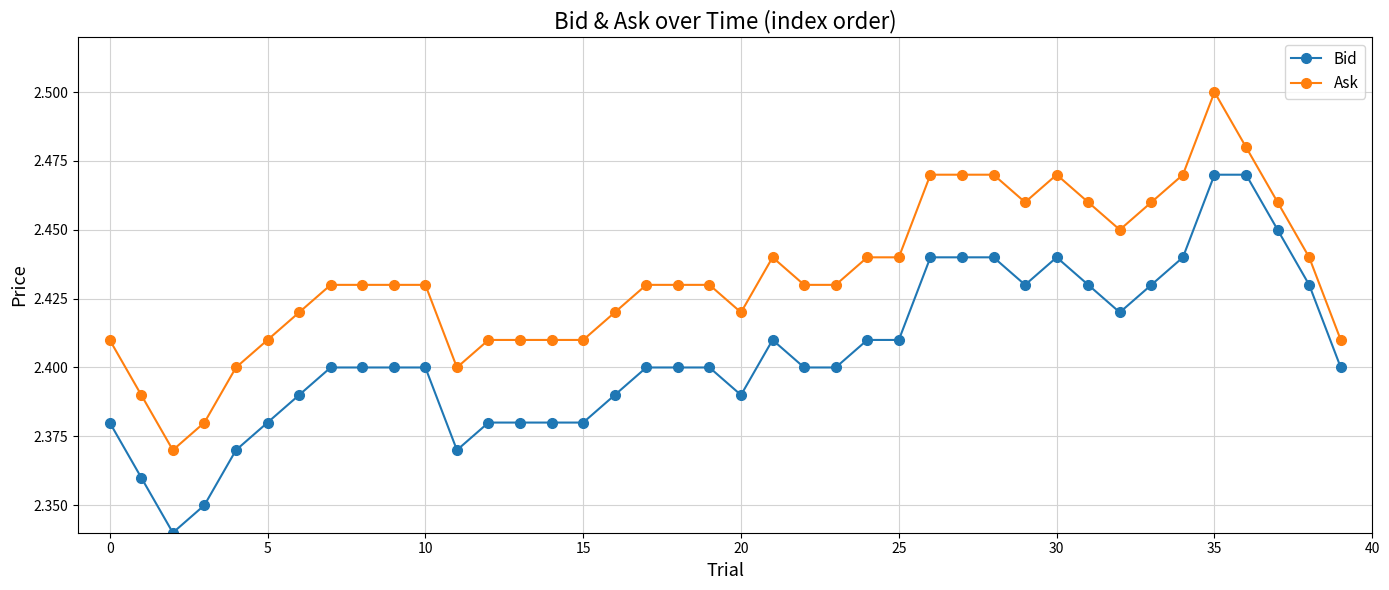

List the series in order of their peak value, lowest first.

Bid, Ask